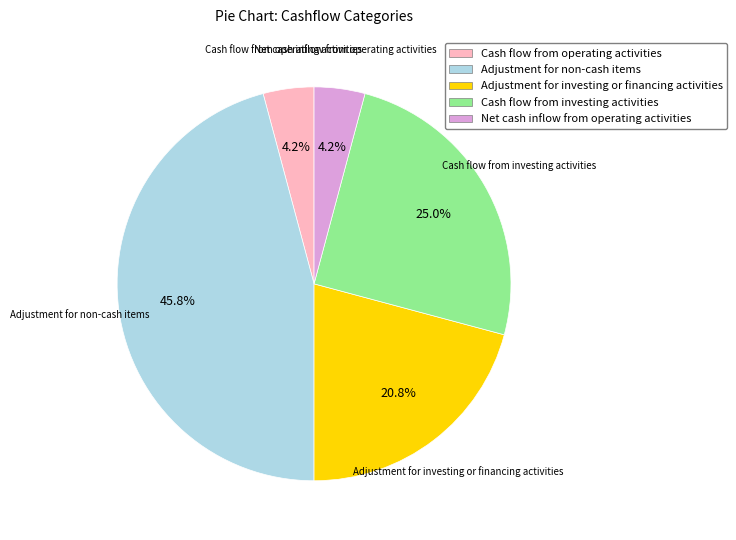

Is there a majority slice in this chart?

No